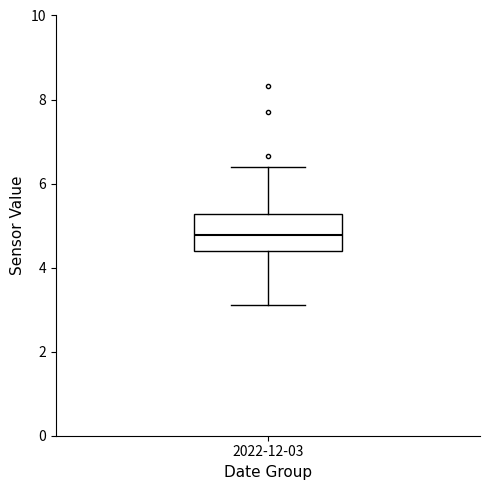

Where is the upper edge of the box for 2022-12-03 on the y-axis? The values are not printed on the chart, so give them approximately, as read against the axis.

5.2